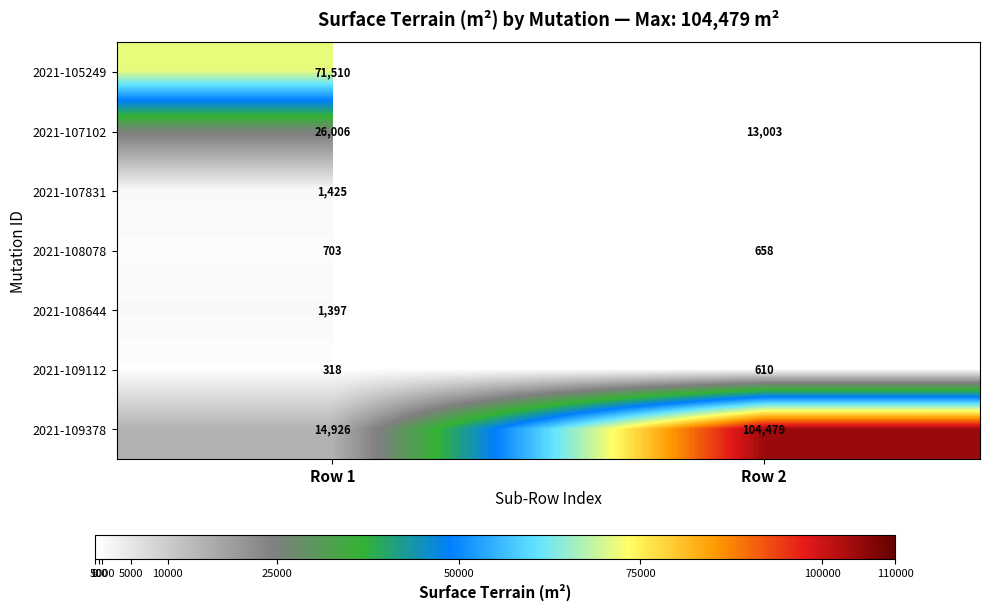

Rank the categories by 2021-109112 value from highest to lowest.

Row 2, Row 1